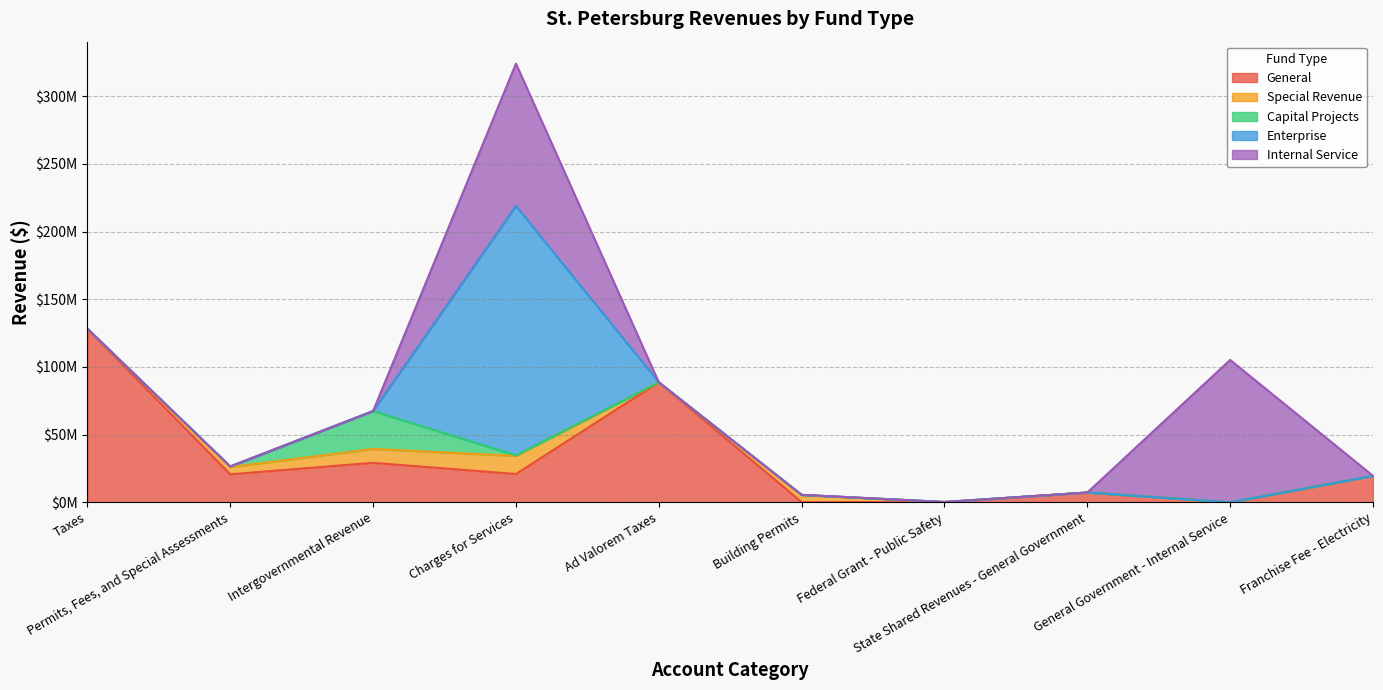

Which has a higher value, Federal Grant - Public Safety or General Government - Internal Service?

Federal Grant - Public Safety